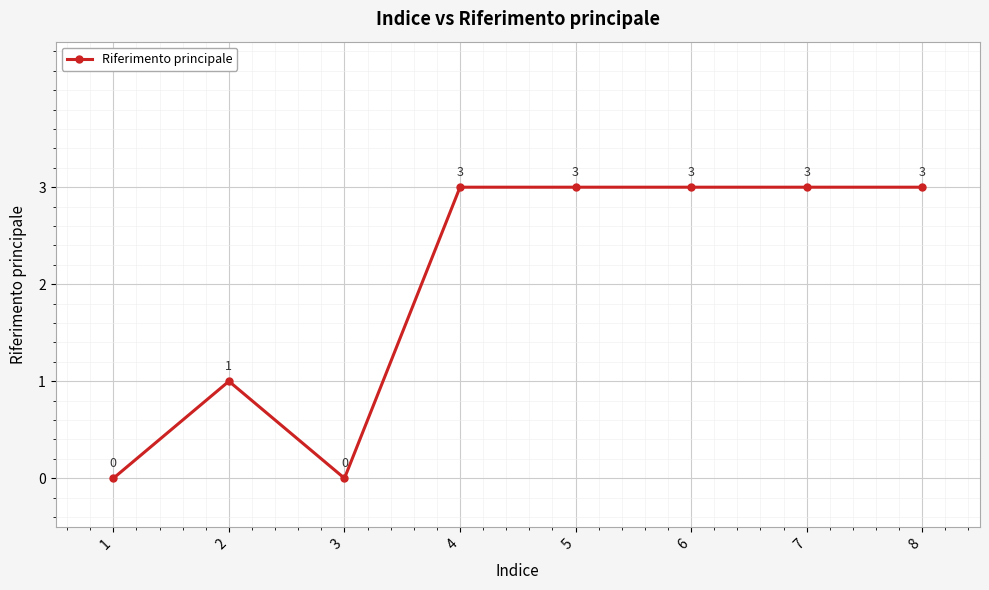

What is the change in value from 1 to 6?

+3